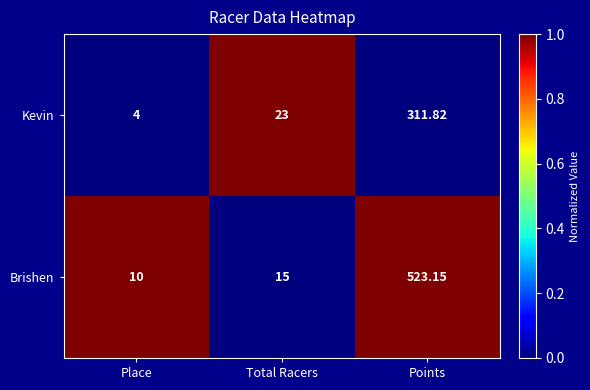

What is the total value across all series at Points?

835.0